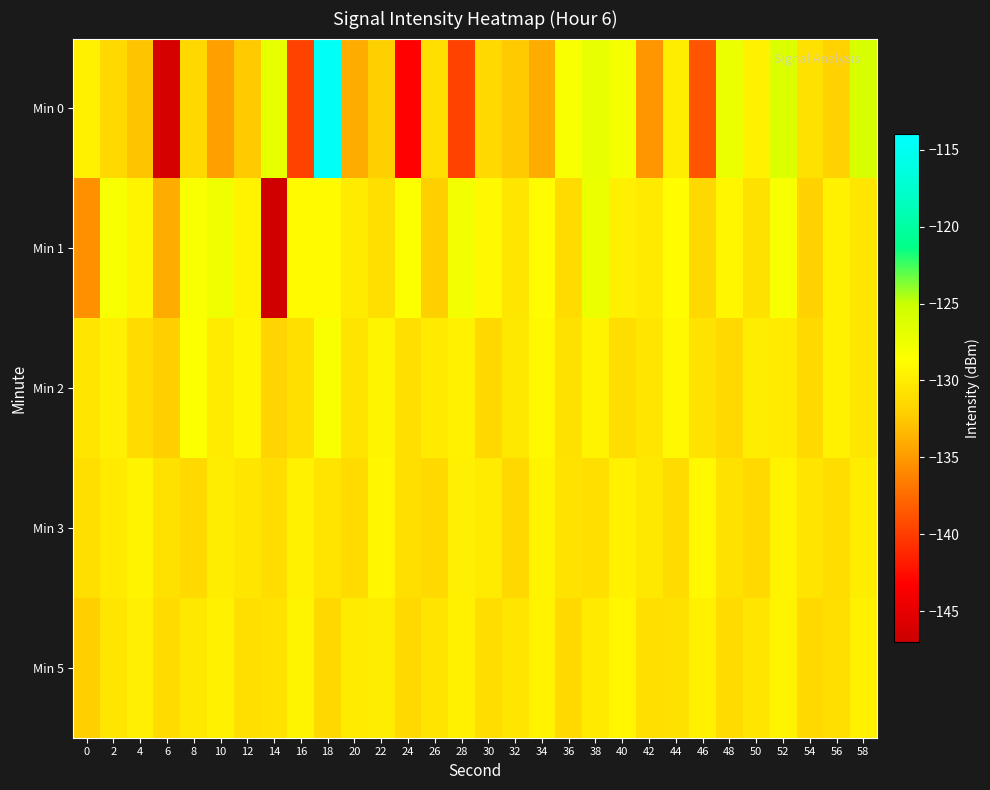

Rank the series by their maximum value, from highest to lowest.

Min 0, Min 1, Min 2, Min 3, Min 5